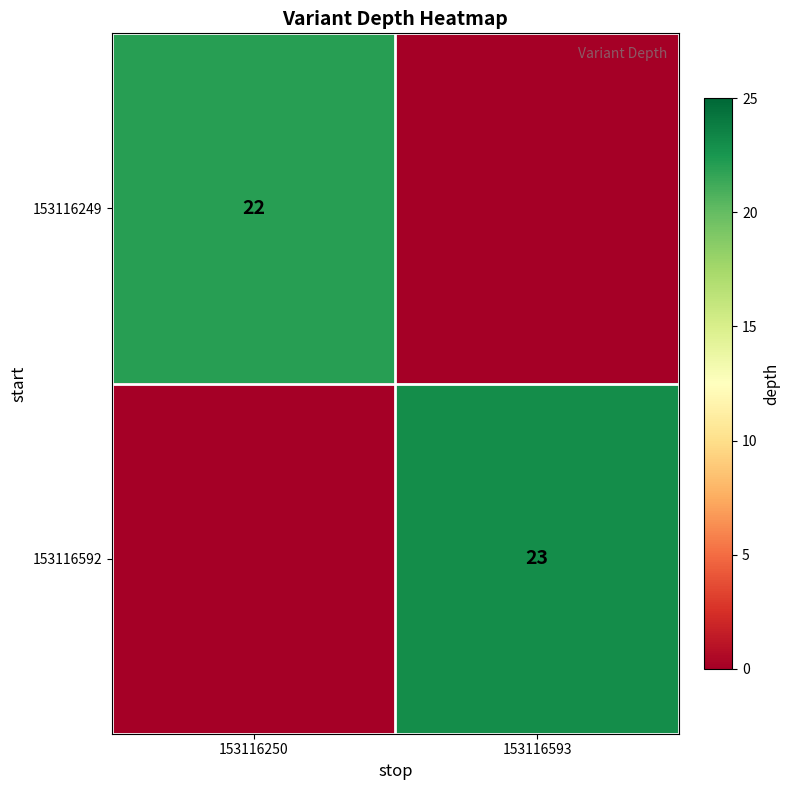

The 153116249 series shows 22 at 153116250. True or false?

True